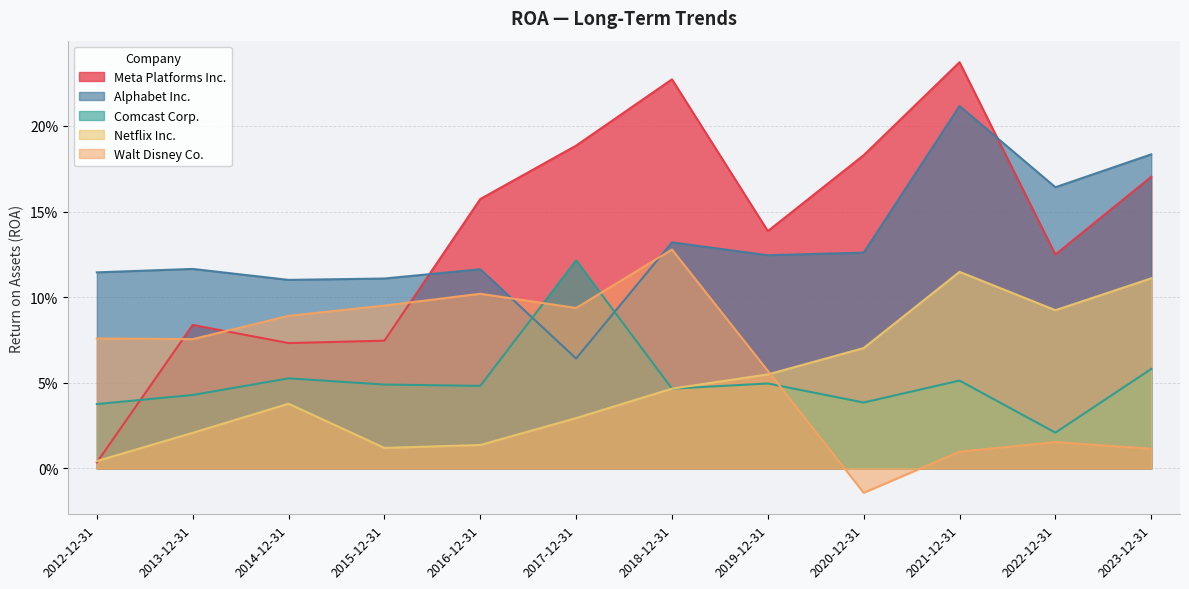

How many lines are shown in the chart?

5